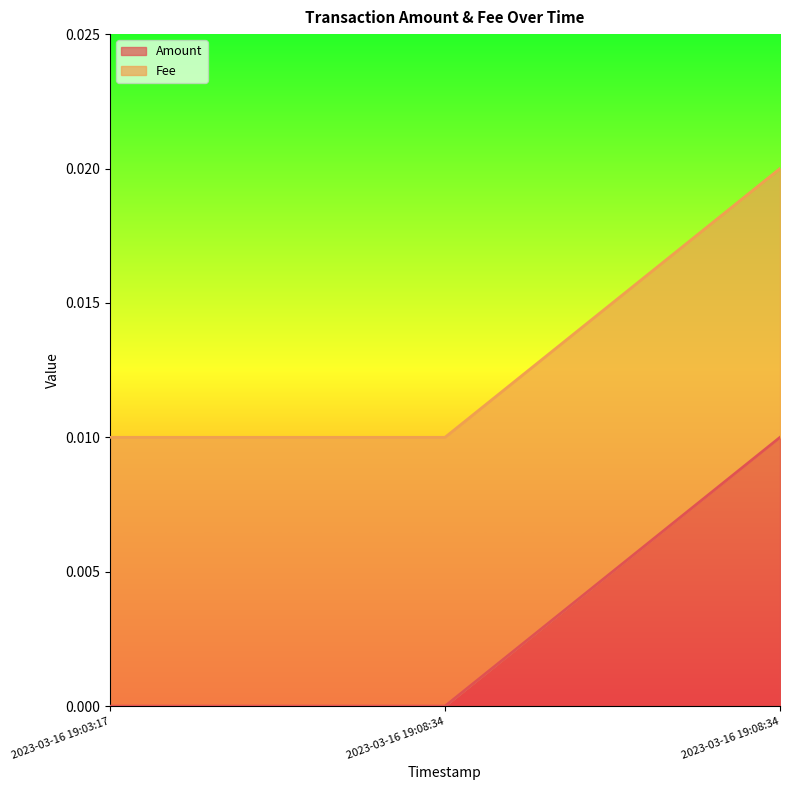

List the labels in order of value, smallest first.

2023-03-16 19:03:17, 2023-03-16 19:08:34, 2023-03-16 19:08:34